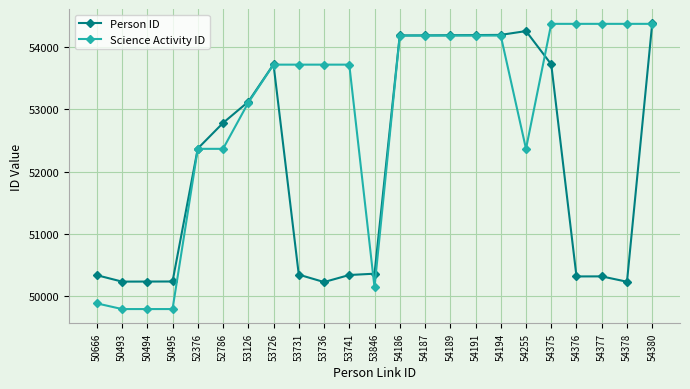

True or false: Person ID and Science Activity ID cross at least once.

True